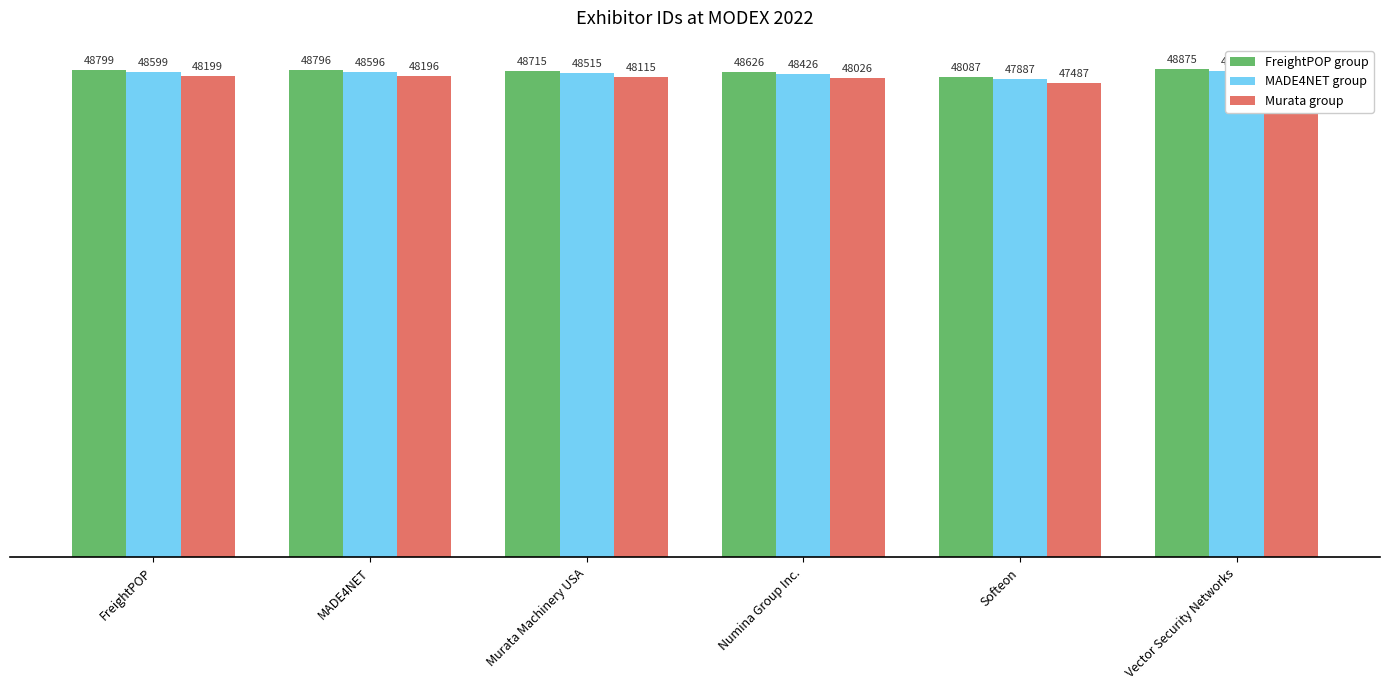

At which category is the sum across all series the highest?

Vector Security Networks